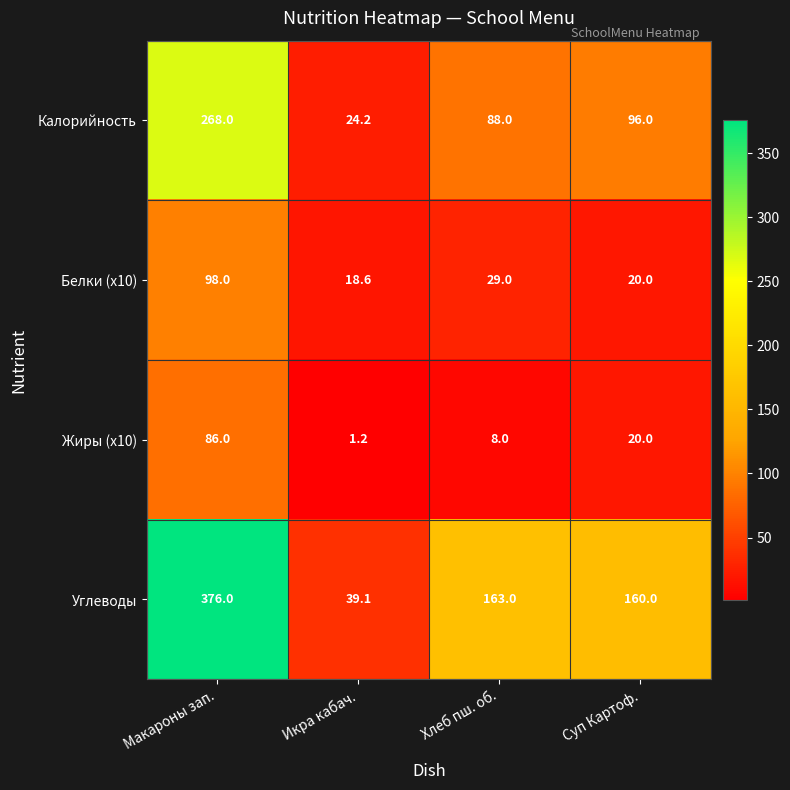

Rank the series by their maximum value, from highest to lowest.

Углеводы, Калорийность, Белки (x10), Жиры (x10)